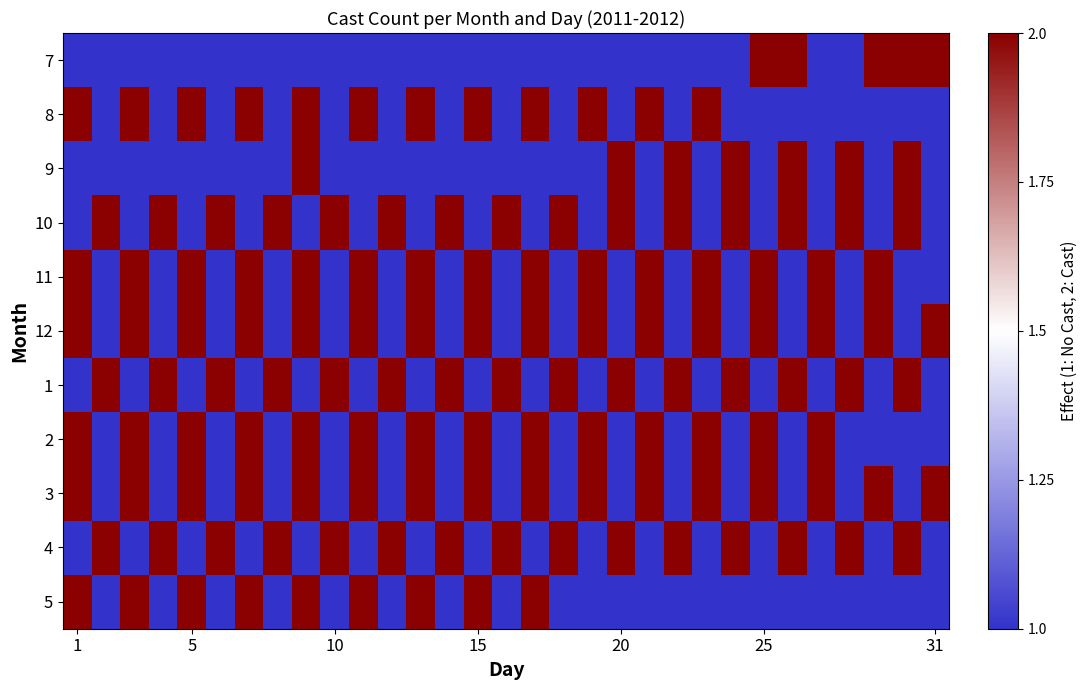

What is the minimum value shown in the chart?

1